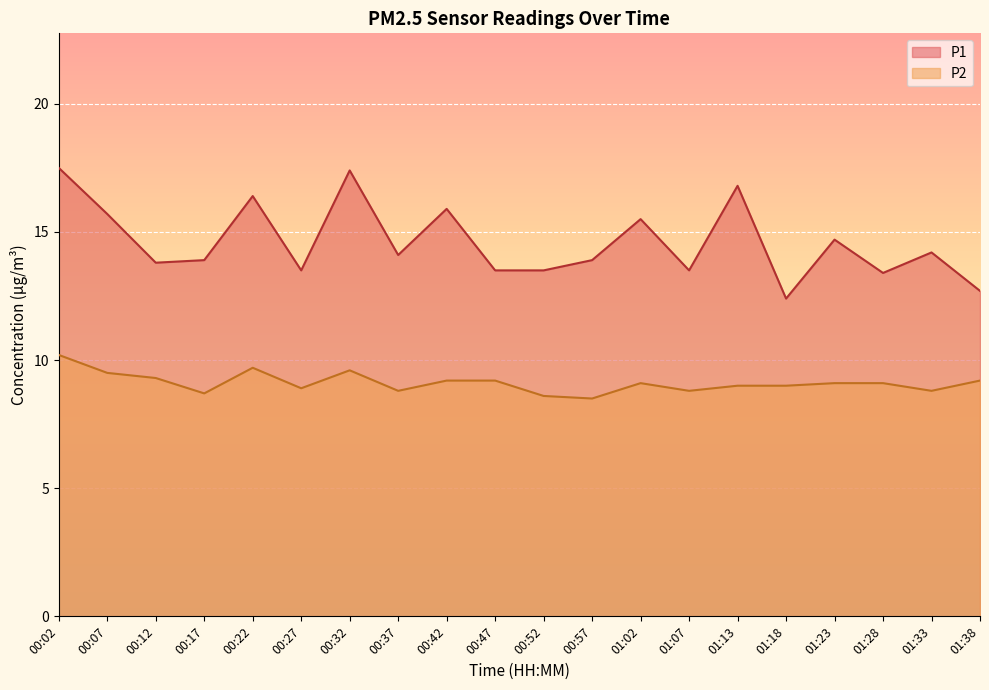

Is it true that P1 equals 13.8 at 00:12?

True